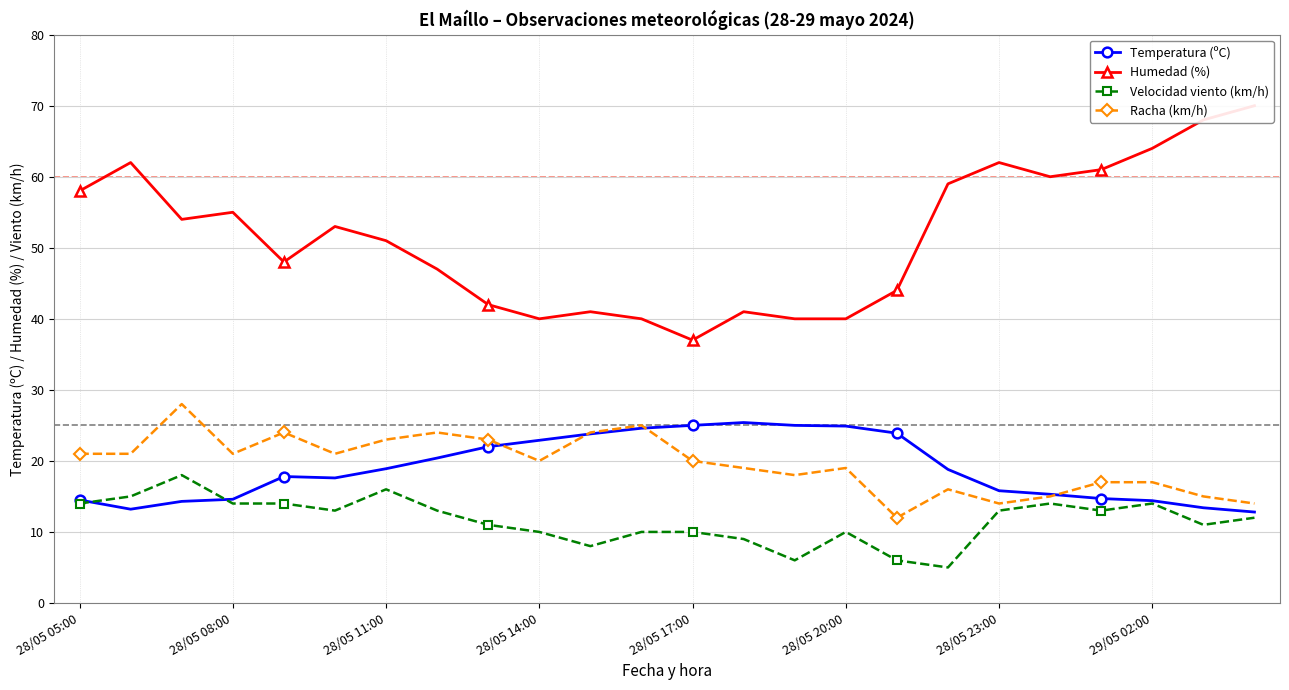

What is the value of the Racha (km/h) point at the 2nd from the left?

21.0